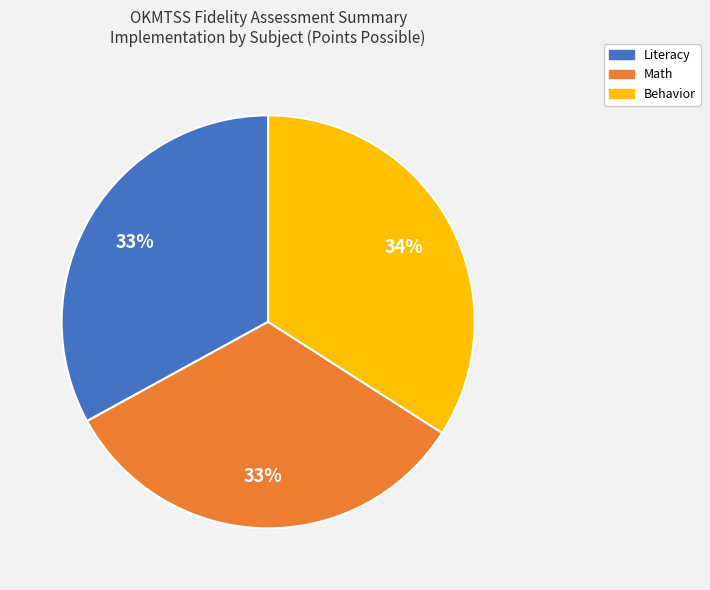

To the nearest percent, what portion does Literacy represent?

33%